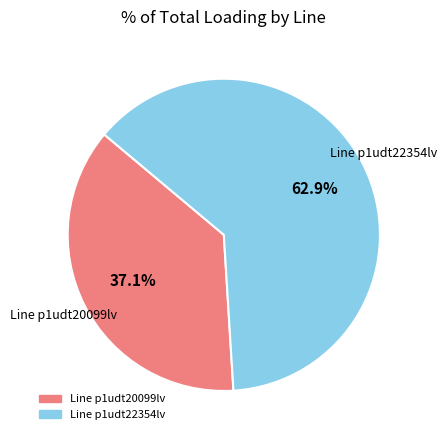

Does any single category account for the majority?

Yes